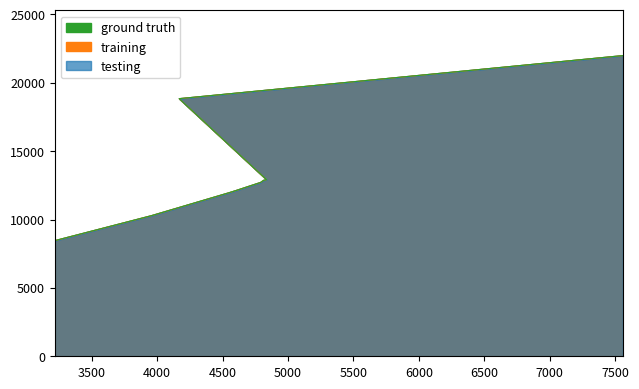

True or false: training and testing cross at least once.

False